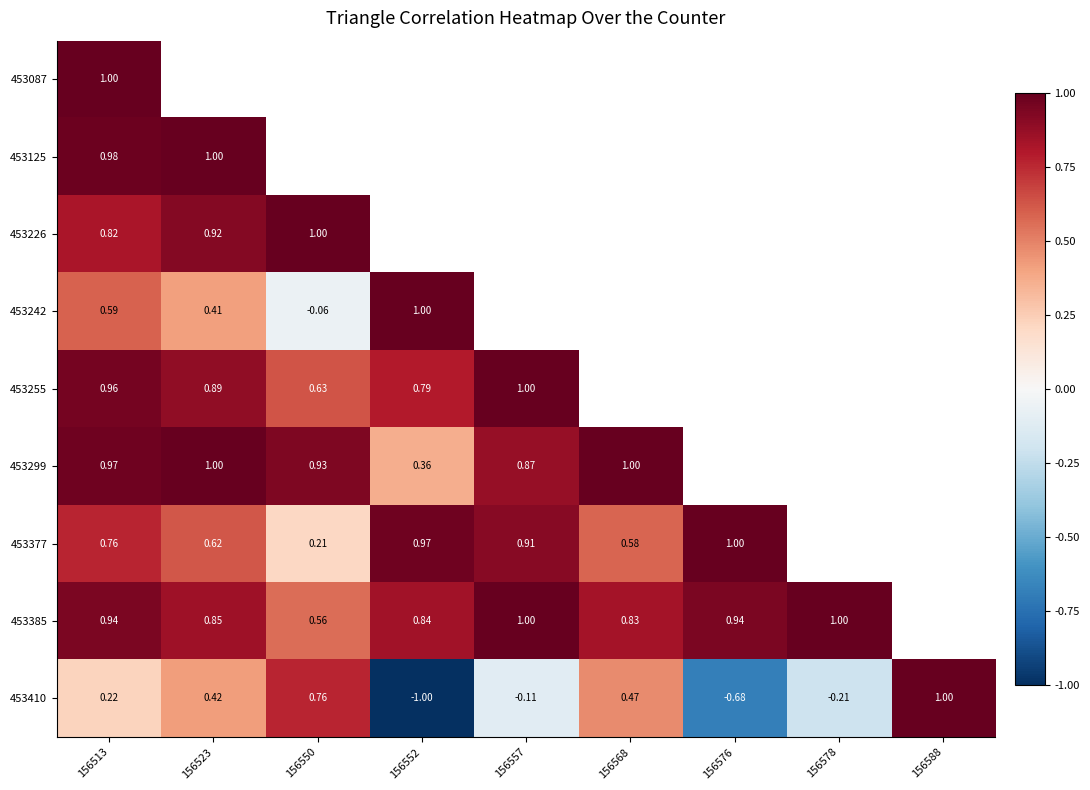

At which category is the sum across all series the highest?

156513